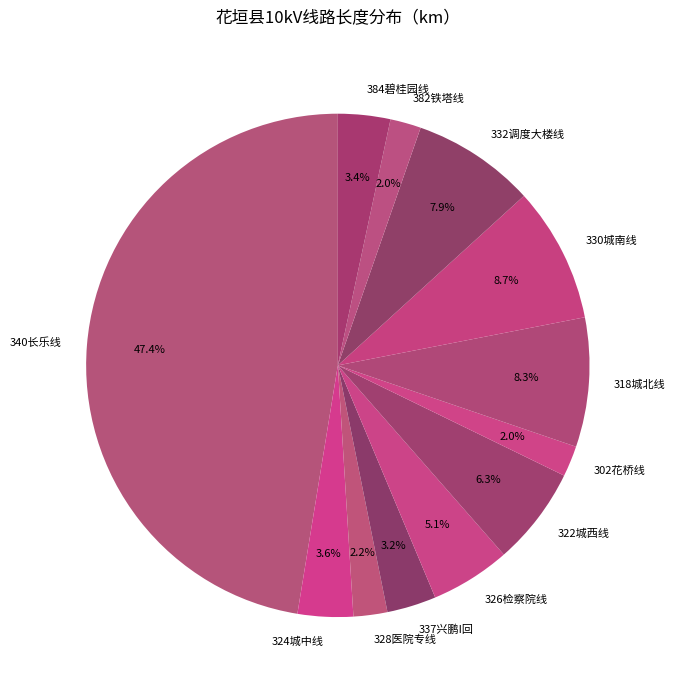

To the nearest percent, what portion does 324城中线 represent?

4%